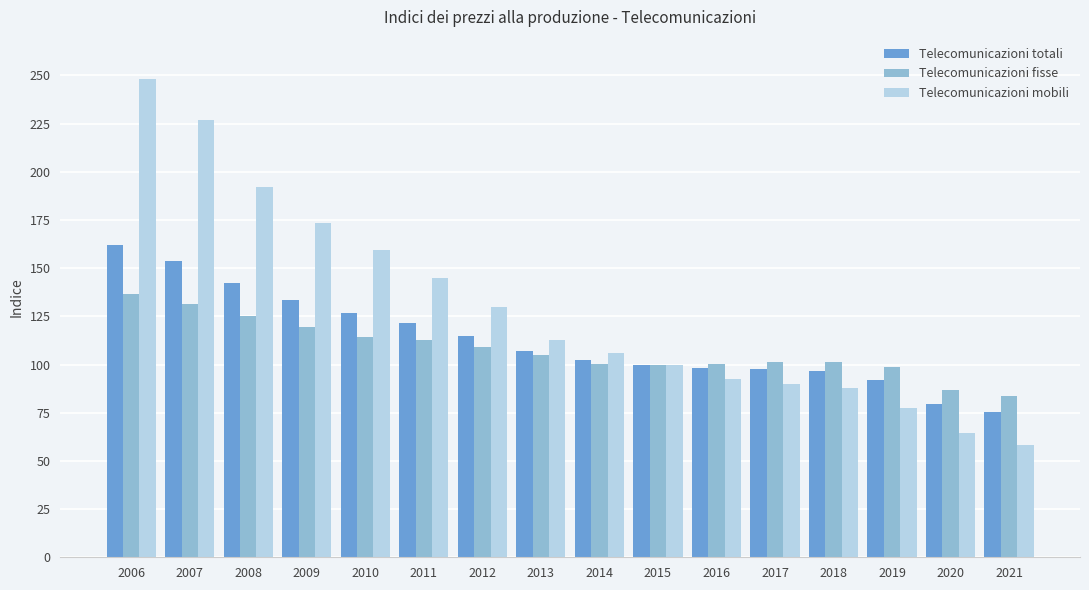

Which label corresponds to the smallest value in the chart?

2021